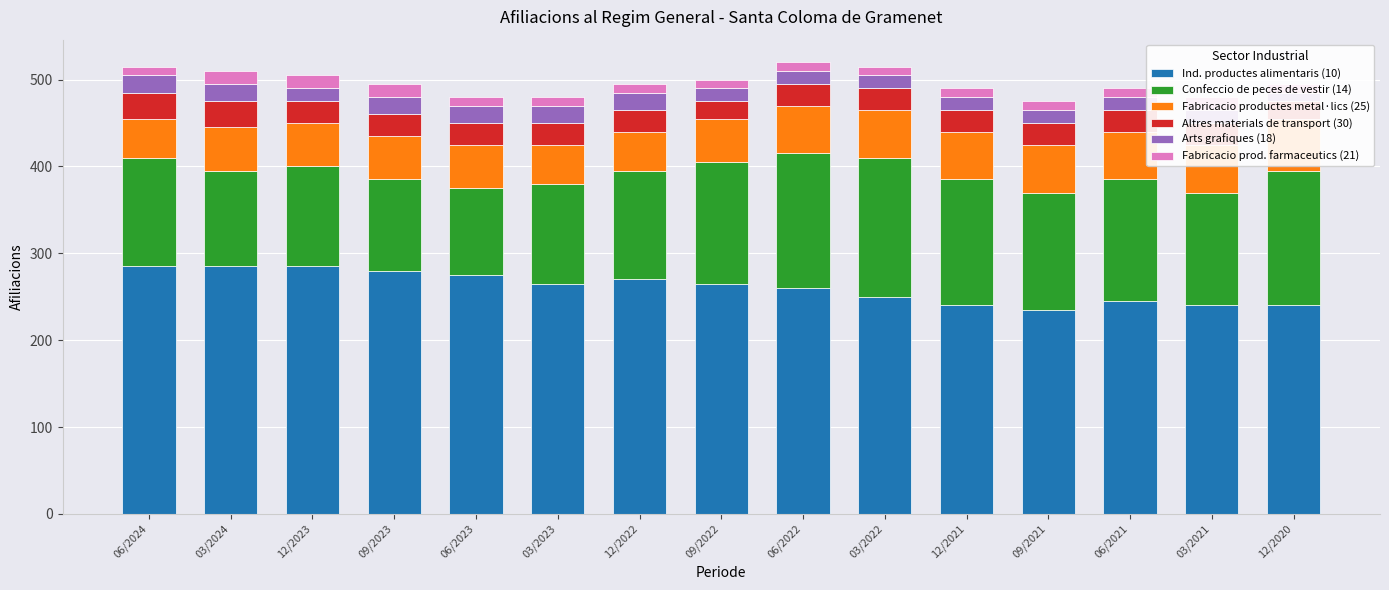

List the series in order of their peak value, highest first.

Ind. productes alimentaris (10), Confeccio de peces de vestir (14), Fabricacio productes metal·lics (25), Altres materials de transport (30), Arts grafiques (18), Fabricacio prod. farmaceutics (21)